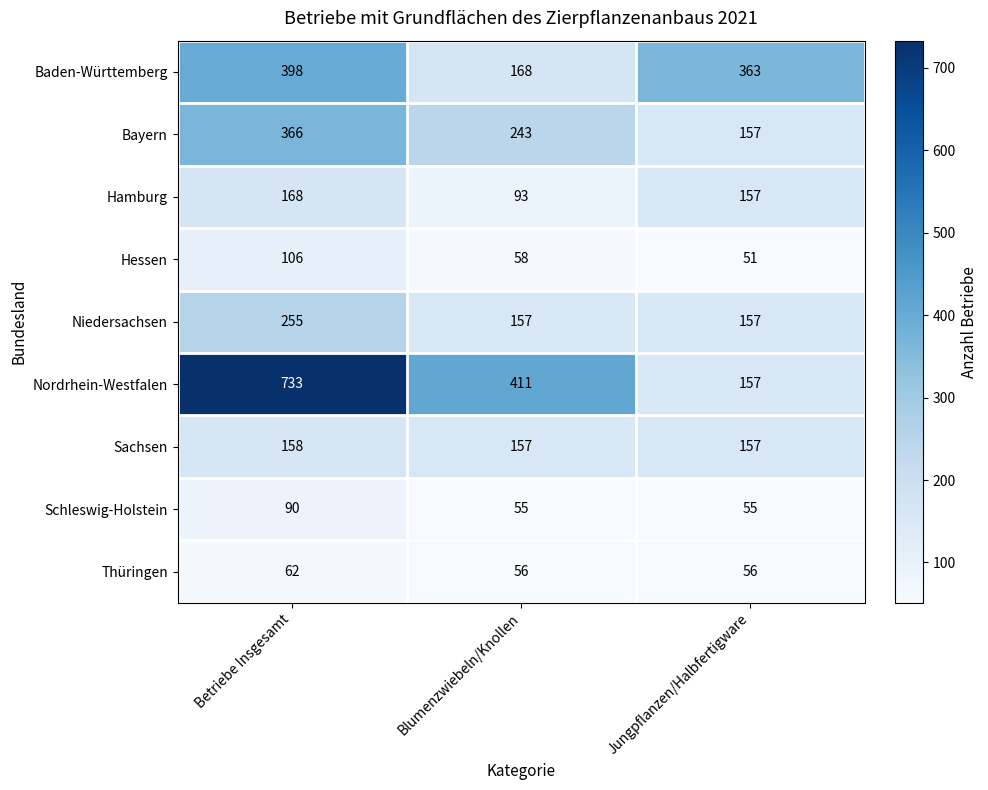

List the series in order of their peak value, highest first.

Nordrhein-Westfalen, Baden-Württemberg, Bayern, Niedersachsen, Hamburg, Sachsen, Hessen, Schleswig-Holstein, Thüringen